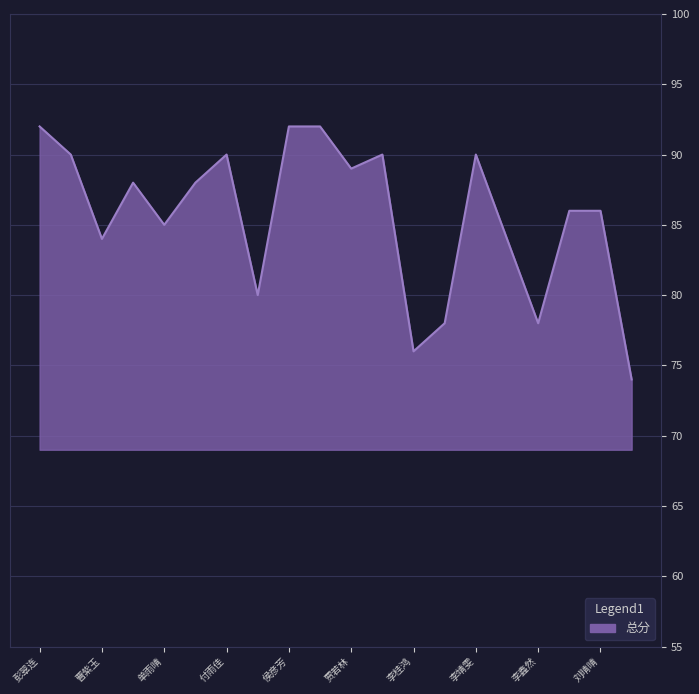

What is the maximum value shown in the chart?

92